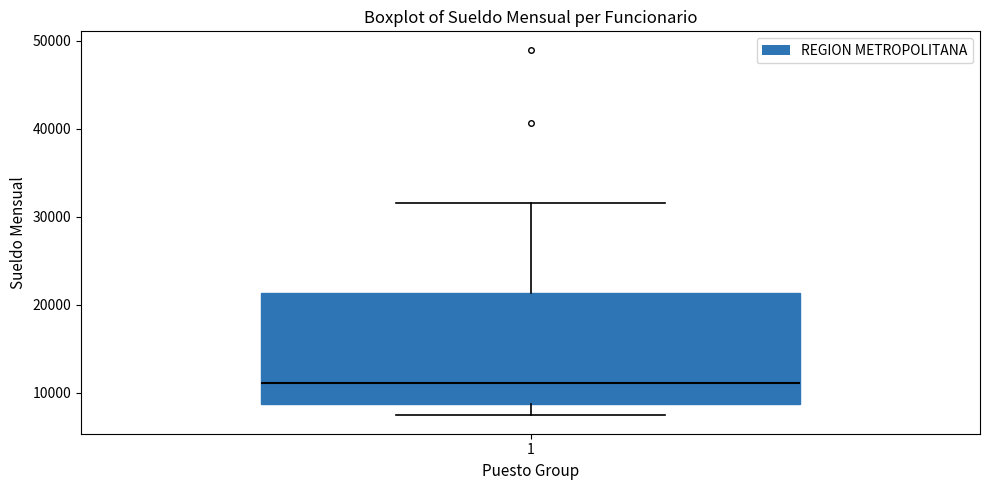

Read this box plot against the y-axis: the position of the median line, the range covered by the box, and the ends of both whiskers. The values are not printed on the chart, so give them approximately, as read against the axis.

median 11000, box 9000 to 21000, whiskers 7000 to 32000